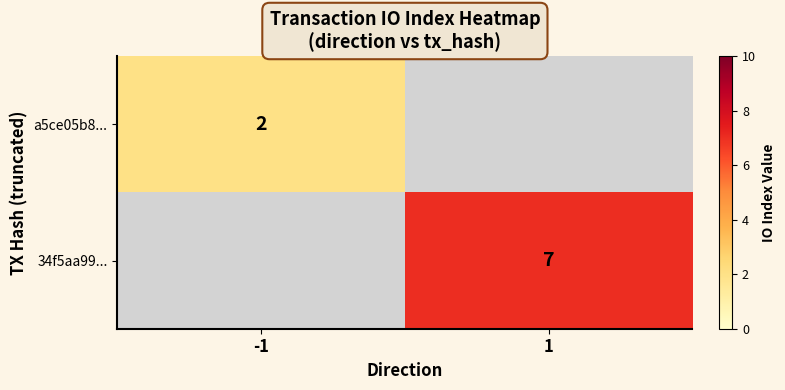

The 34f5aa99... series shows 7 at 1. True or false?

True